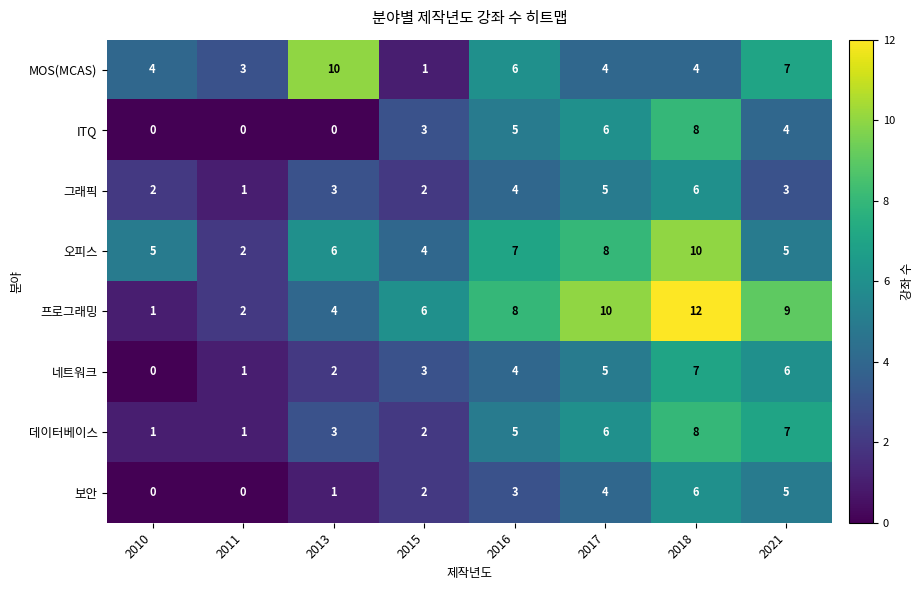

How many distinct data groups are displayed?

8